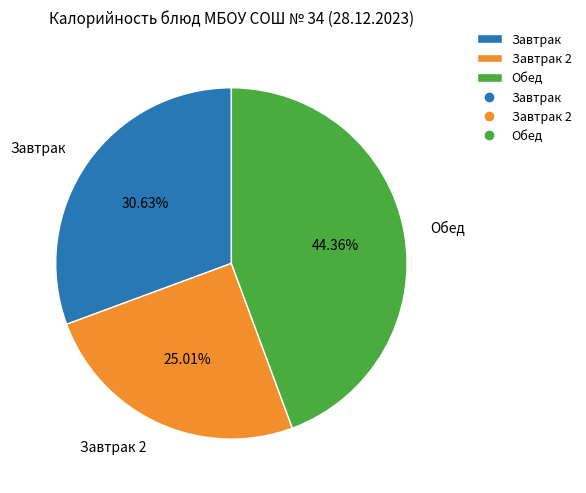

Which has a higher value, Обед or Завтрак?

Обед